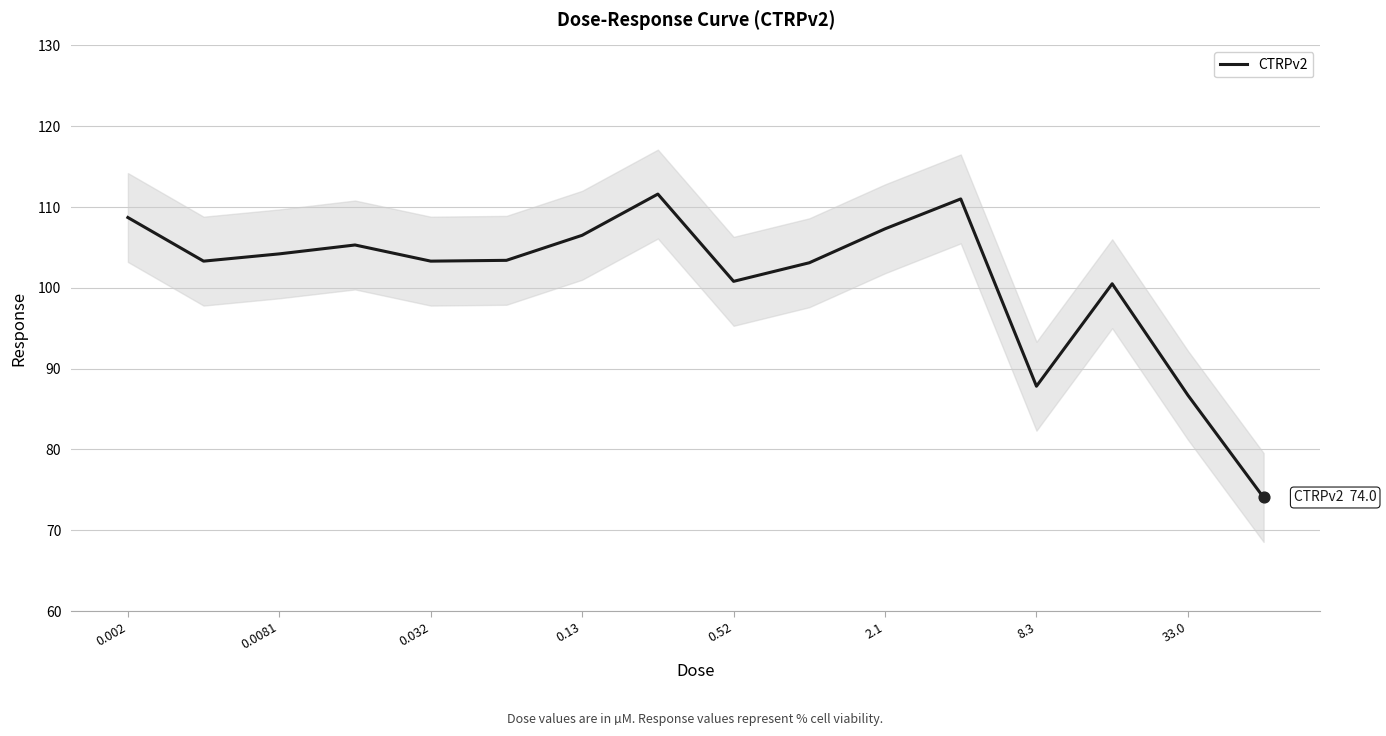

What is the change in value from 11 to 15?

-37.0